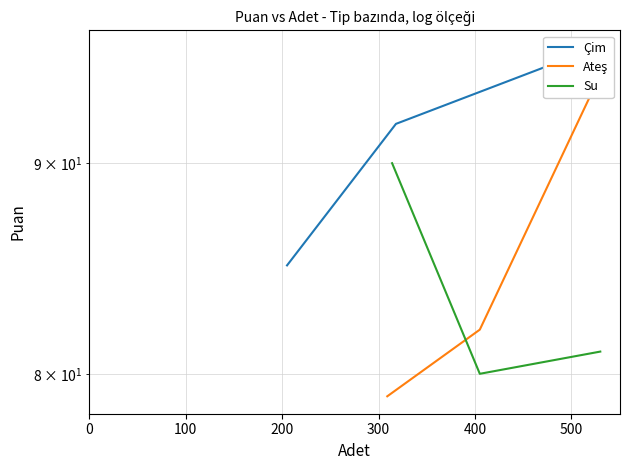

Reading left to right, extract all data points from this chart.

Çim: 85	92	96
Ateş: 79	82	95
Su: 90	80	81